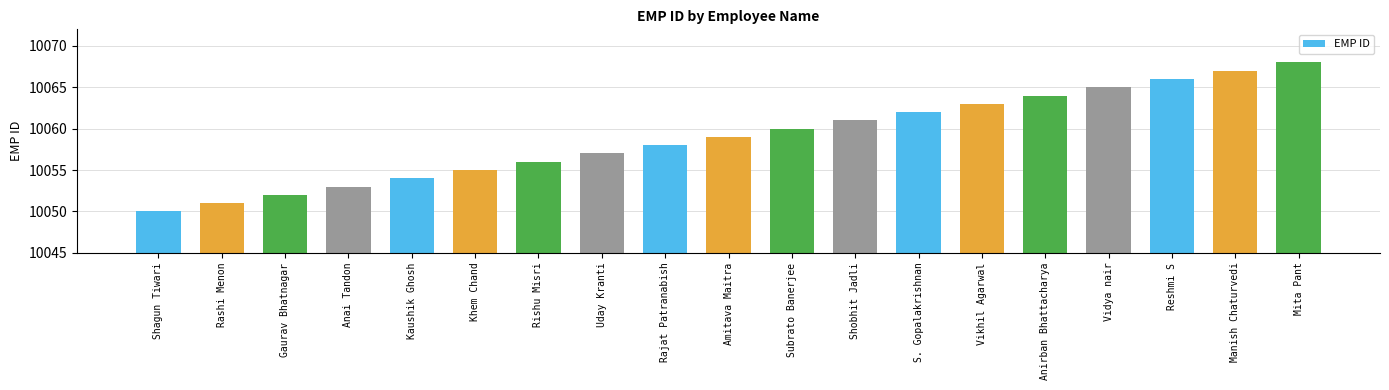

At which label is the value closest to 10059?

Amitava Maitra